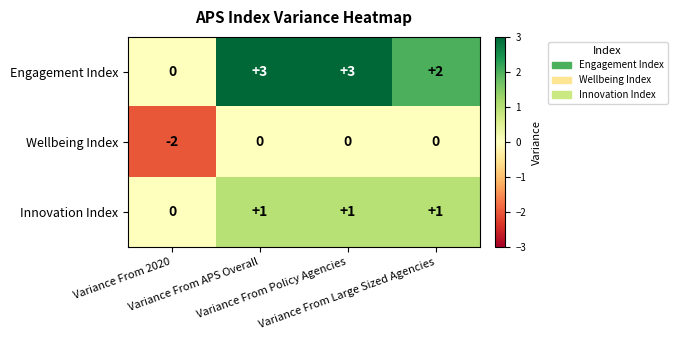

Which label corresponds to the smallest value in the chart?

Variance From 2020